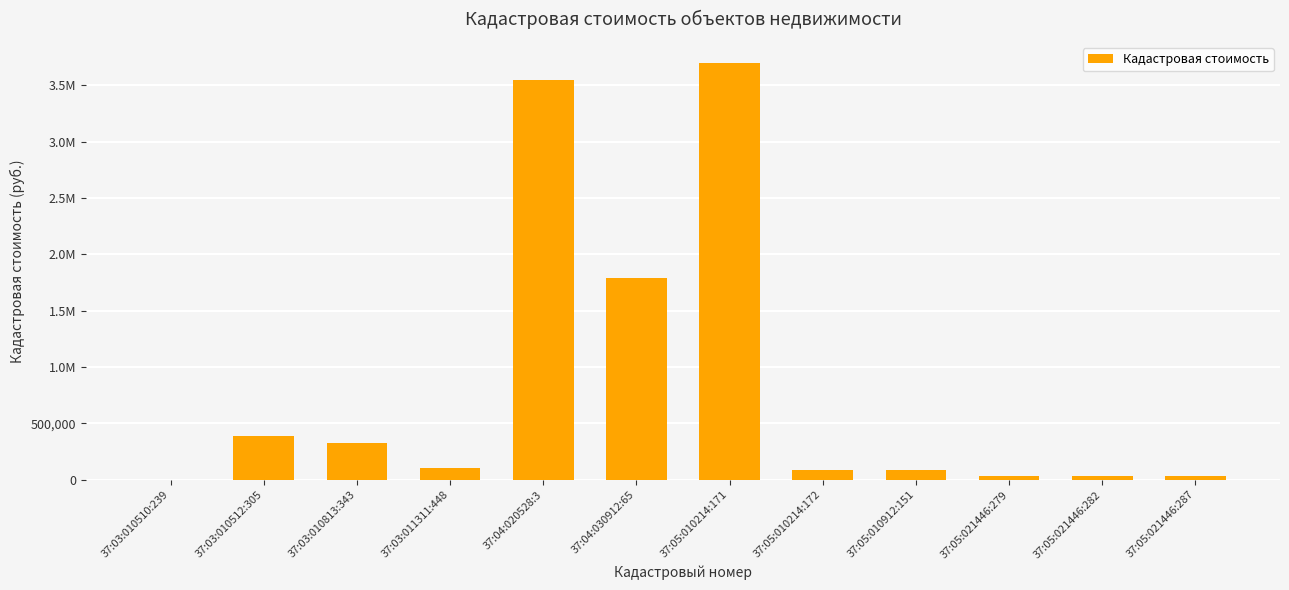

Rank the categories by value from lowest to highest.

37:03:010510:239, 37:05:021446:282, 37:05:021446:279, 37:05:021446:287, 37:05:010214:172, 37:05:010912:151, 37:03:011311:448, 37:03:010813:343, 37:03:010512:305, 37:04:030912:65, 37:04:020528:3, 37:05:010214:171